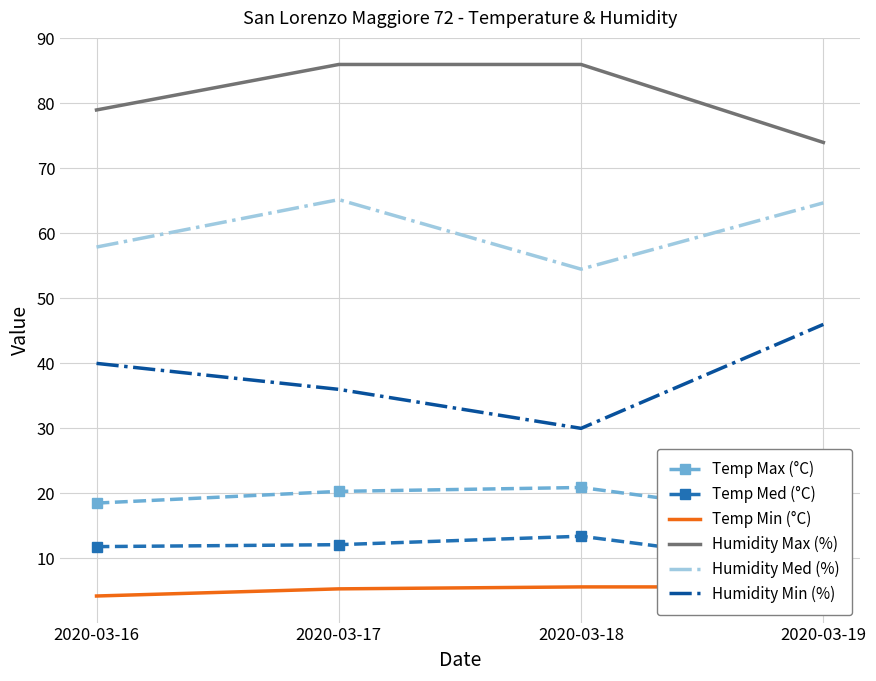

At 2020-03-19, list the series in order from smallest to largest.

Temp Min (°C), Temp Med (°C), Temp Max (°C), Humidity Min (%), Humidity Med (%), Humidity Max (%)